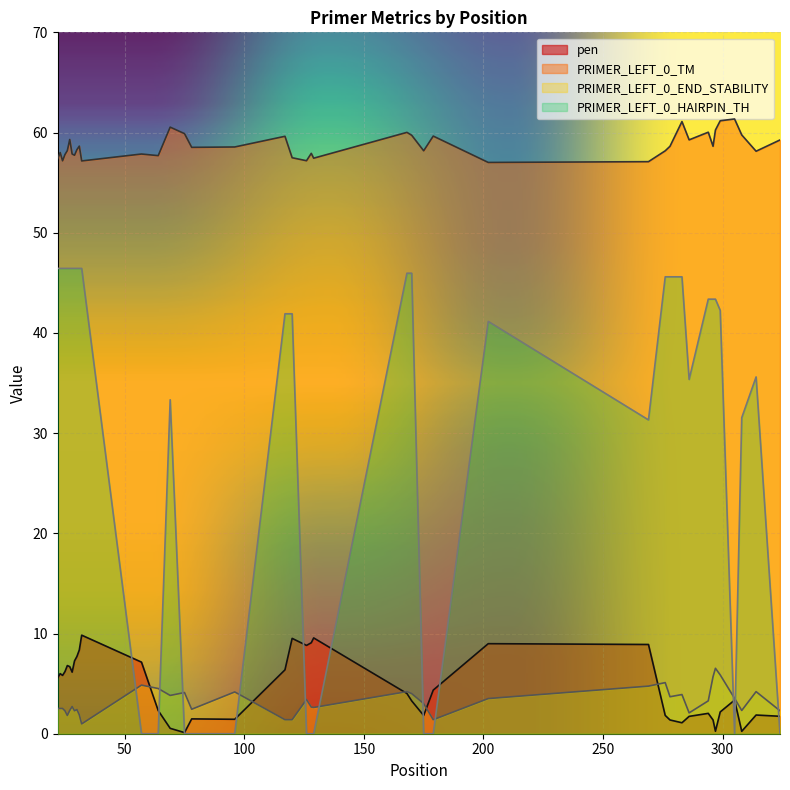

Reading right to left, what are all the values shown in this chart?

pen: 324=1.7	314=1.9	308=0.2	305=3.4	299=2.2	297=0.2	296=1.4	294=2.0	286=1.7	283=1.1	278=1.4	276=1.8	269=8.9	202=9.0	179=4.4	175=1.8	170=3.3	168=4.0	129=9.6	128=9.1	126=8.8	120=9.5	117=6.4	96=1.4	78=1.5	75=0.1	69=0.5	64=2.3	57=7.1	32=9.8	31=8.4	30=7.7	29=7.3	28=6.1	27=6.7	26=6.8	25=6.2	24=5.8	23=6.0	22=5.6
PRIMER_LEFT_0_TM: 324=59.3	314=58.1	308=59.8	305=61.4	299=61.2	297=60.2	296=58.6	294=60.0	286=59.3	283=61.1	278=58.6	276=58.2	269=57.1	202=57.0	179=59.6	175=58.2	170=59.7	168=60.0	129=57.4	128=57.9	126=57.2	120=57.5	117=59.6	96=58.6	78=58.5	75=59.9	69=60.5	64=57.7	57=57.9	32=57.2	31=58.6	30=58.3	29=57.7	28=57.9	27=59.3	26=58.2	25=57.8	24=57.2	23=58.0	22=57.4
PRIMER_LEFT_0_END_STABILITY: 324=2.3	314=4.2	308=2.3	305=3.5	299=5.9	297=6.5	296=5.7	294=3.3	286=2.1	283=3.9	278=3.7	276=5.1	269=4.8	202=3.5	179=1.4	175=3.0	170=4.0	168=4.2	129=2.6	128=2.7	126=3.4	120=1.4	117=1.4	96=4.2	78=2.4	75=4.1	69=3.8	64=4.5	57=4.8	32=1.0	31=1.9	30=2.4	29=2.3	28=2.7	27=2.3	26=1.8	25=2.3	24=2.5	23=2.5	22=2.5
PRIMER_LEFT_0_HAIRPIN_TH: 324=0.0	314=35.6	308=31.5	305=0.0	299=42.2	297=43.4	296=43.4	294=43.4	286=35.4	283=45.6	278=45.6	276=45.6	269=31.3	202=41.1	179=0.0	175=0.0	170=46.0	168=46.0	129=0.0	128=0.0	126=0.0	120=41.9	117=41.9	96=0.0	78=0.0	75=0.0	69=33.3	64=0.0	57=0.0	32=46.4	31=46.4	30=46.4	29=46.4	28=46.4	27=46.4	26=46.4	25=46.4	24=46.4	23=46.4	22=46.4